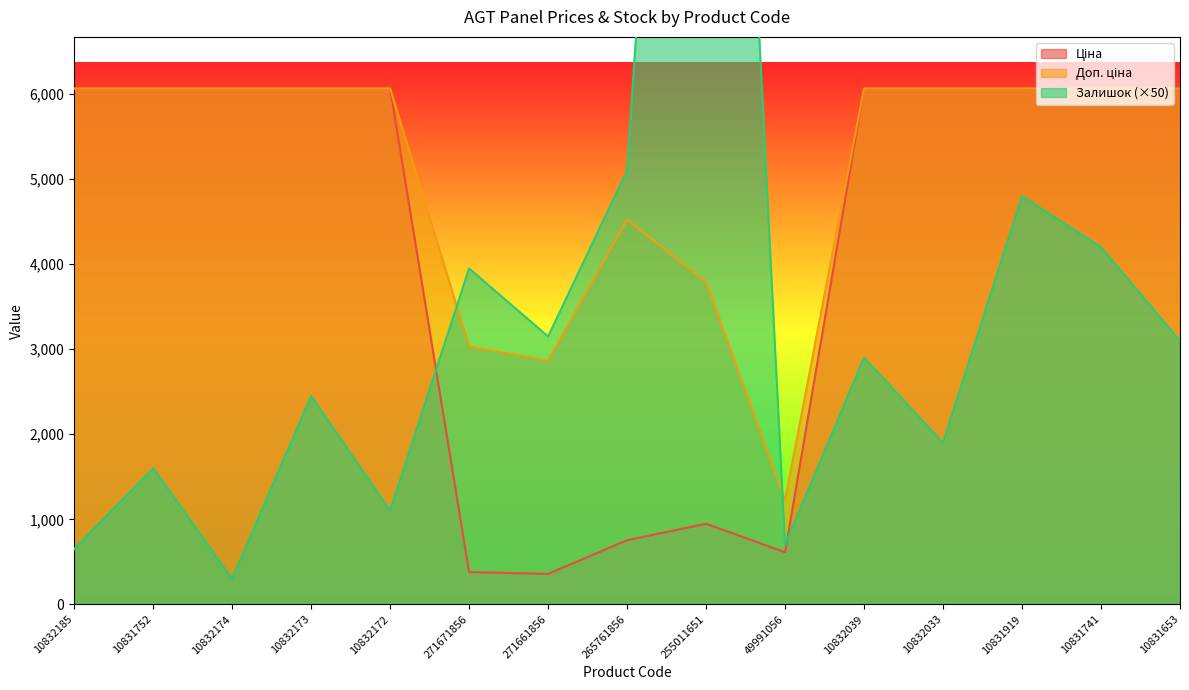

How many lines are shown in the chart?

3